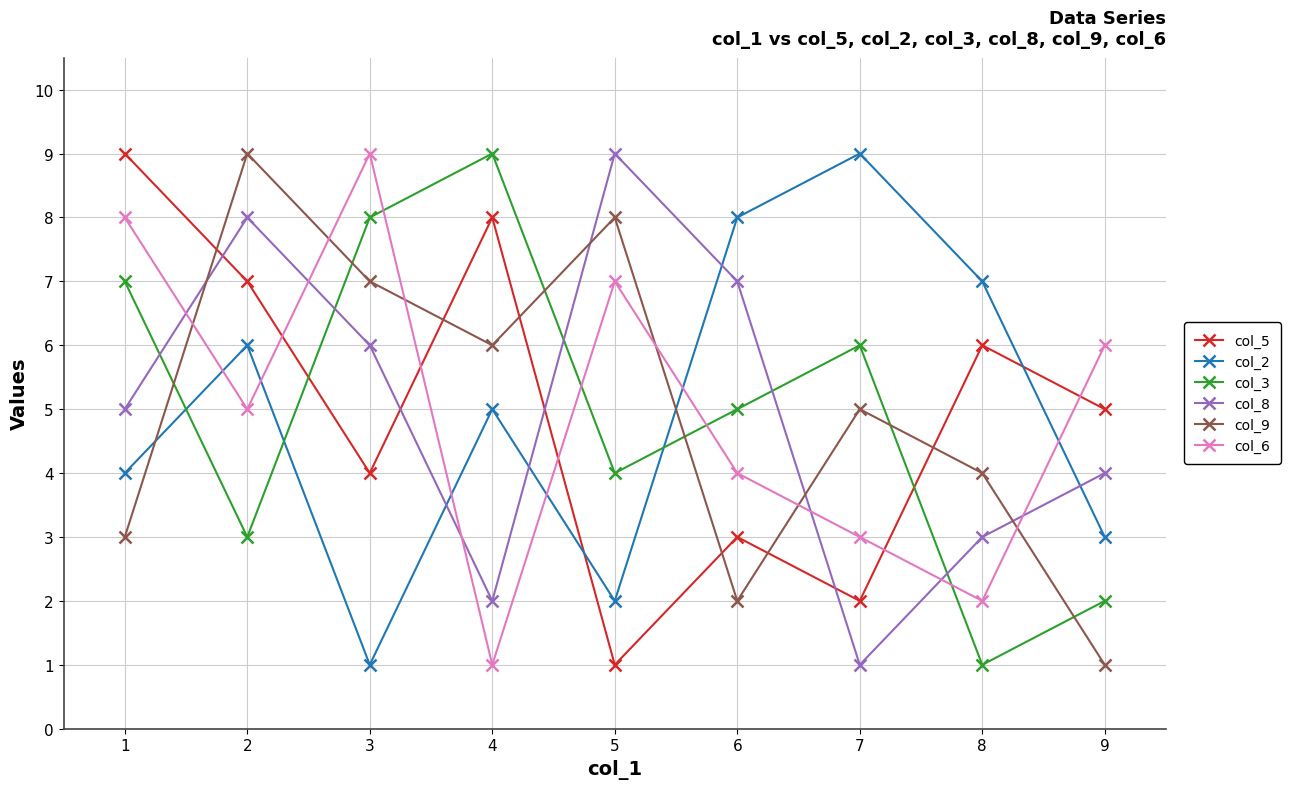

What is the total value across all series at 8?

23